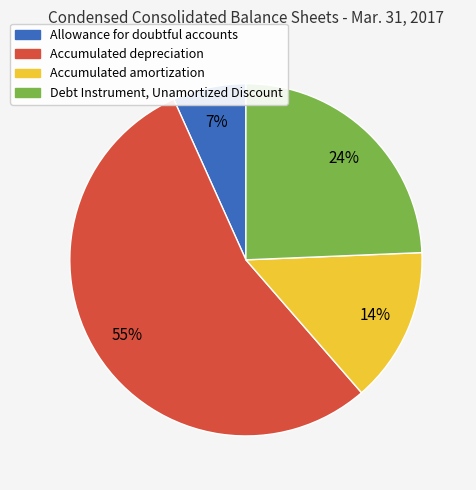

Is the sum of Accumulated depreciation and Accumulated amortization greater than half?

Yes